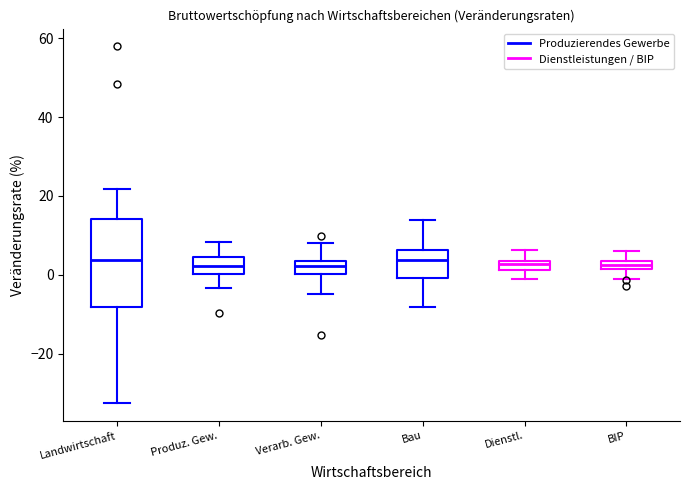

Where does the upper whisker of the box for Dienstl. end on the y-axis? The values are not printed on the chart, so give them approximately, as read against the axis.

6